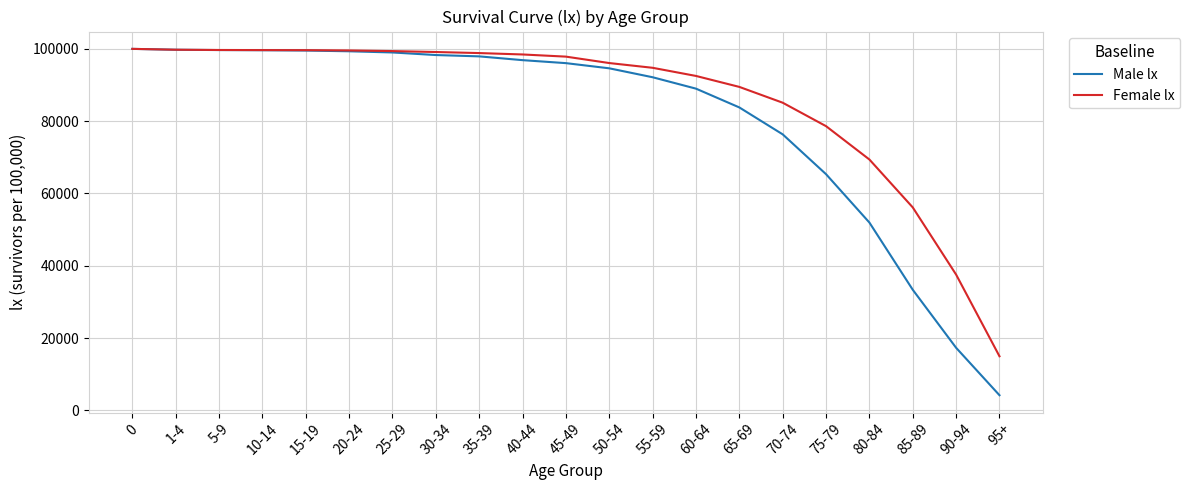

What is the sum of all Male lx values?

1694143